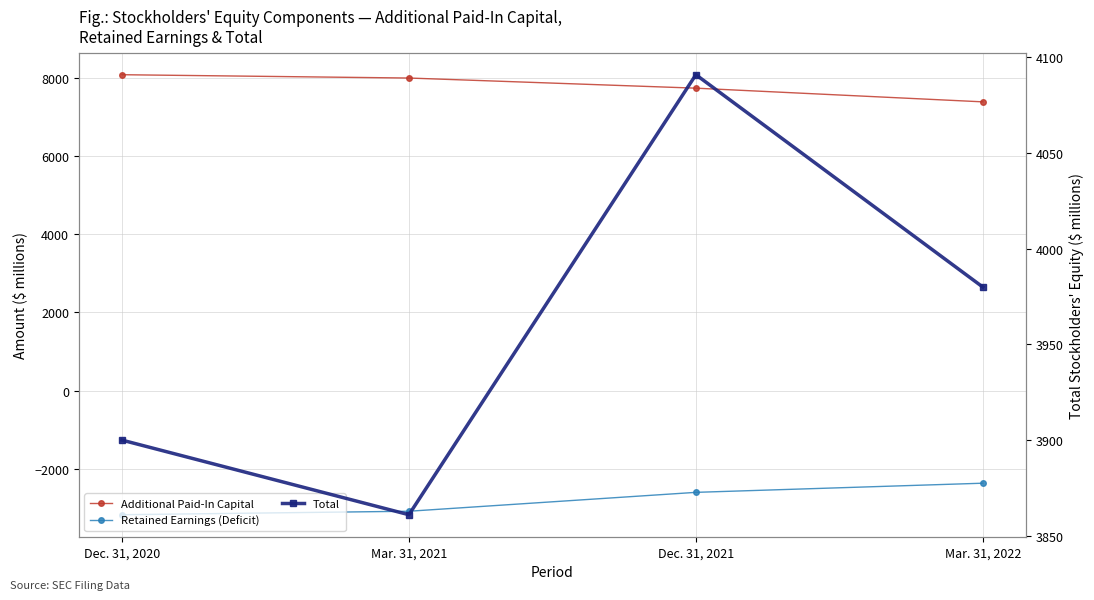

How many values in the Total series are below 3980?

2